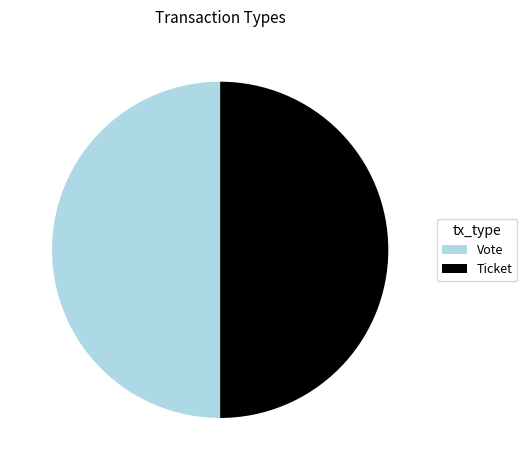

Count the number of slices in the pie.

2